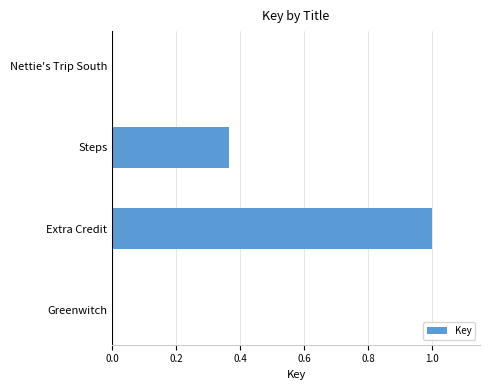

Which category has the highest value across all series?

Extra Credit